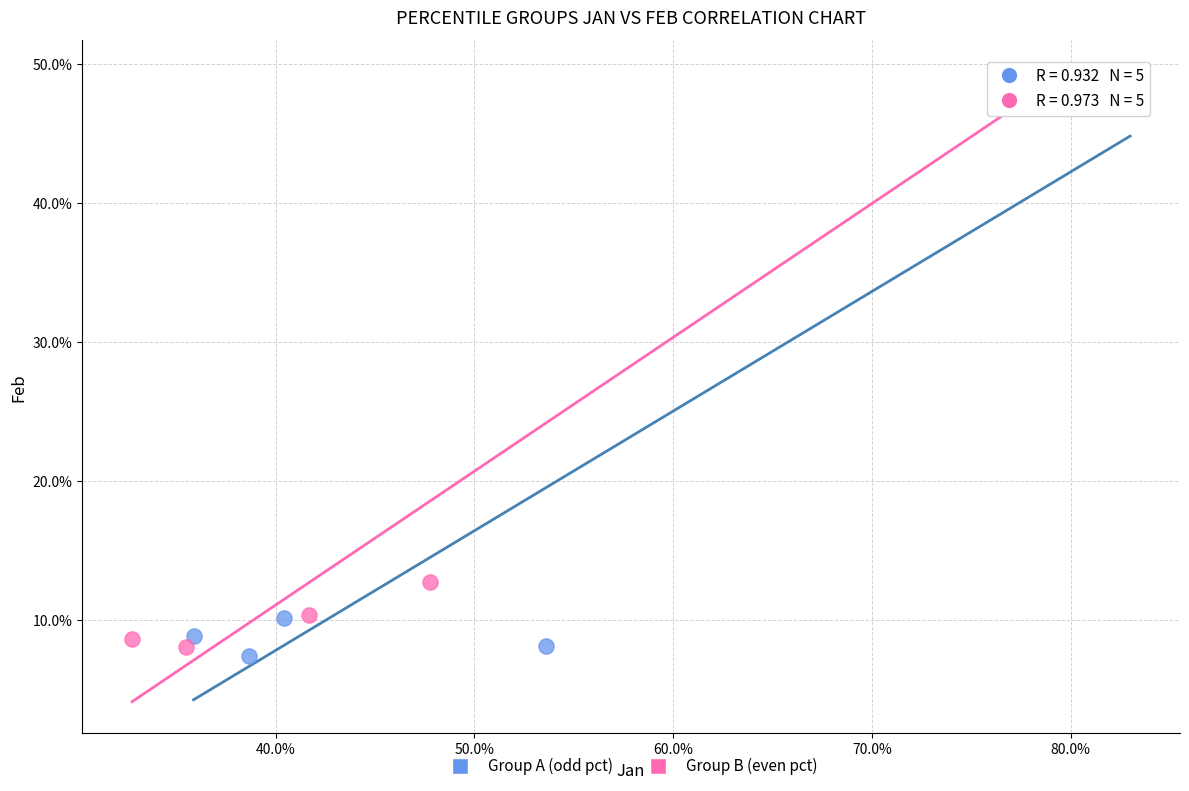

Which series contains the highest Y value?

Group B (even pct)